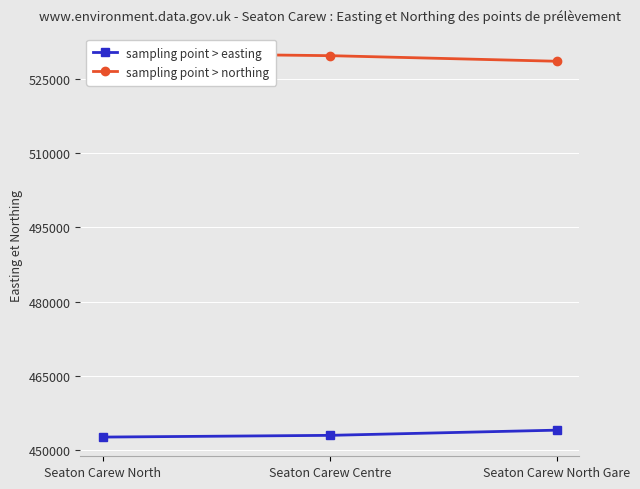

At which category is the sum across all series the highest?

Seaton Carew North